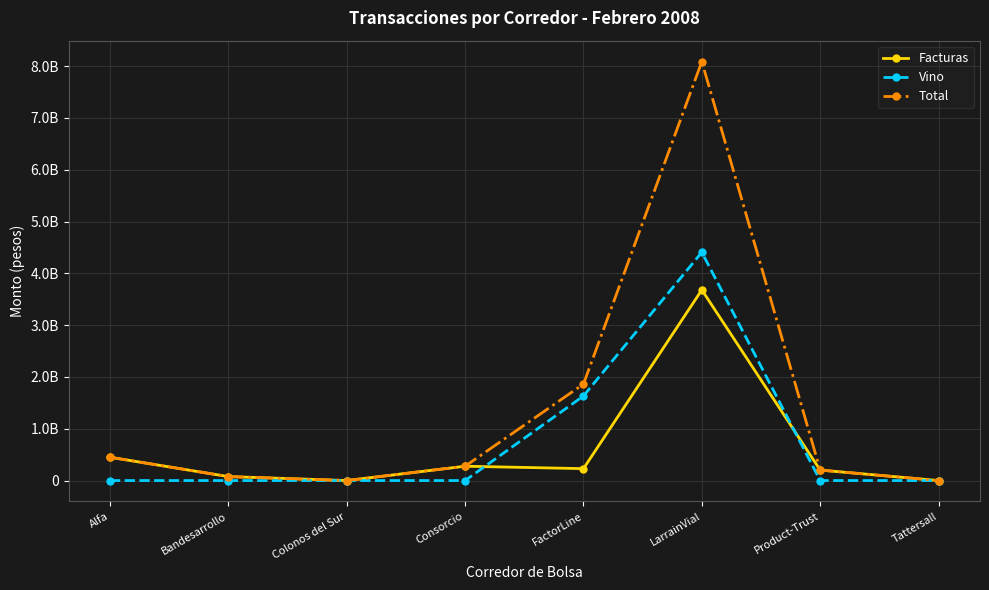

Reading right to left, what are all the values shown in this chart?

Facturas: 0	202175041	3680614390	229844468	276606654	0	76711284	450458221
Vino: 0	0	4407459000	1632583000	0	0	0	0
Total: 0	202175041	8088073390	1862427468	276606654	0	76711284	450458221